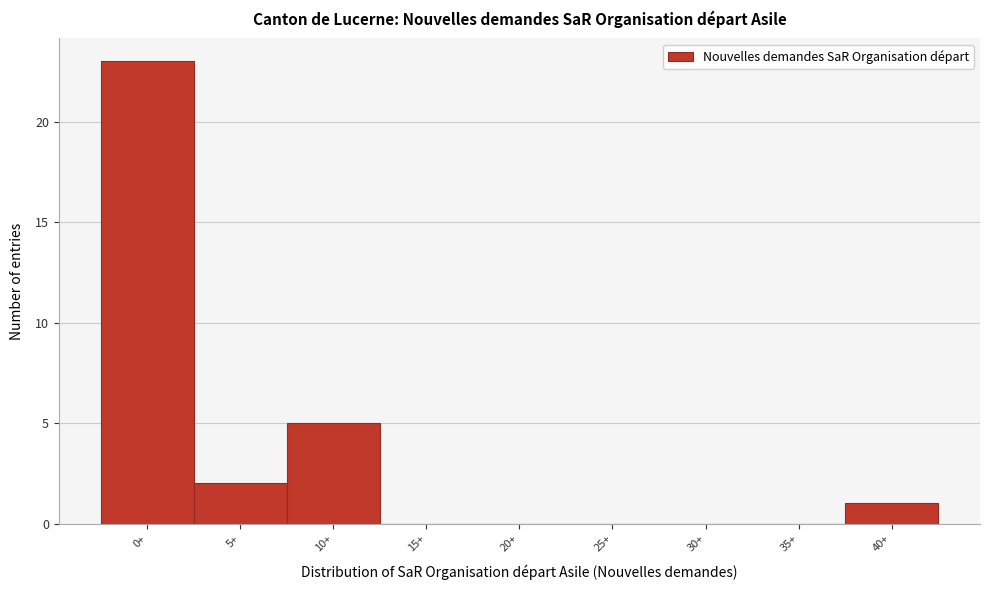

Reading left to right, what are all the values shown in this chart?

0+=23	5+=2	10+=5	15+=0	20+=0	25+=0	30+=0	35+=0	40+=1